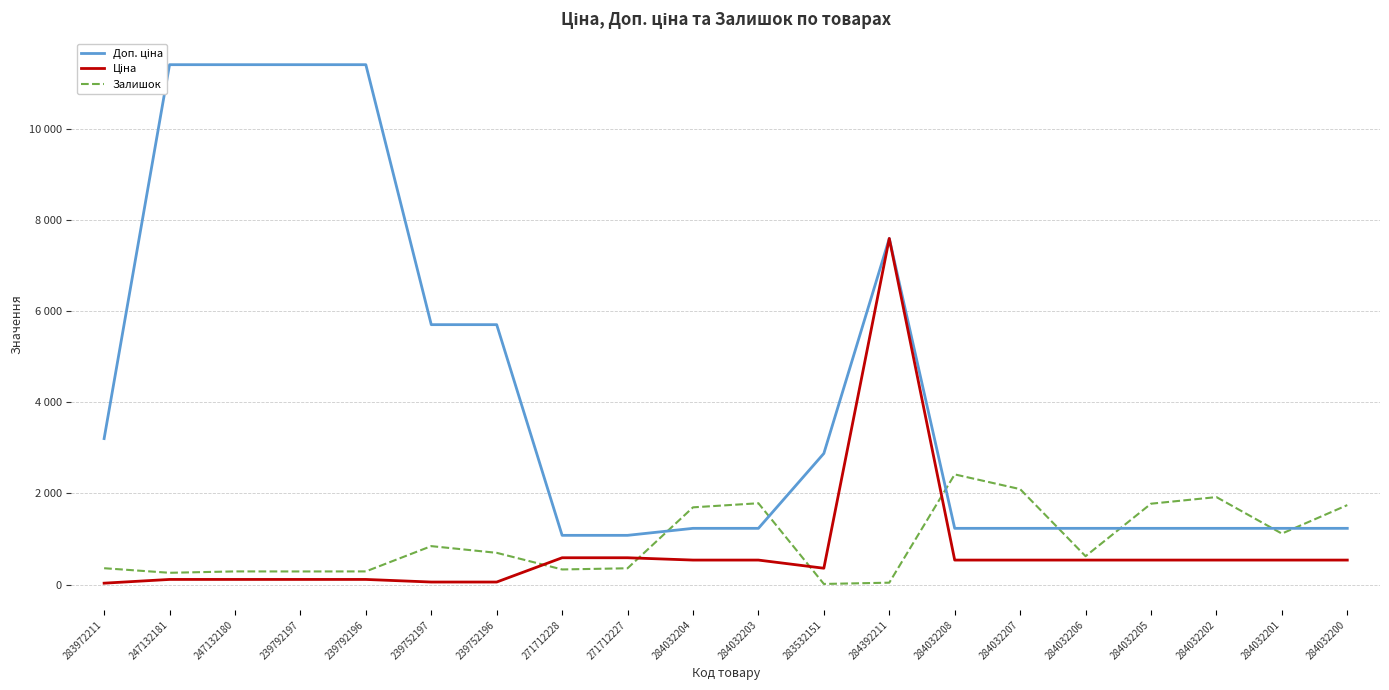

What is the spread (max minus min) of values at 247132181?

11295.9